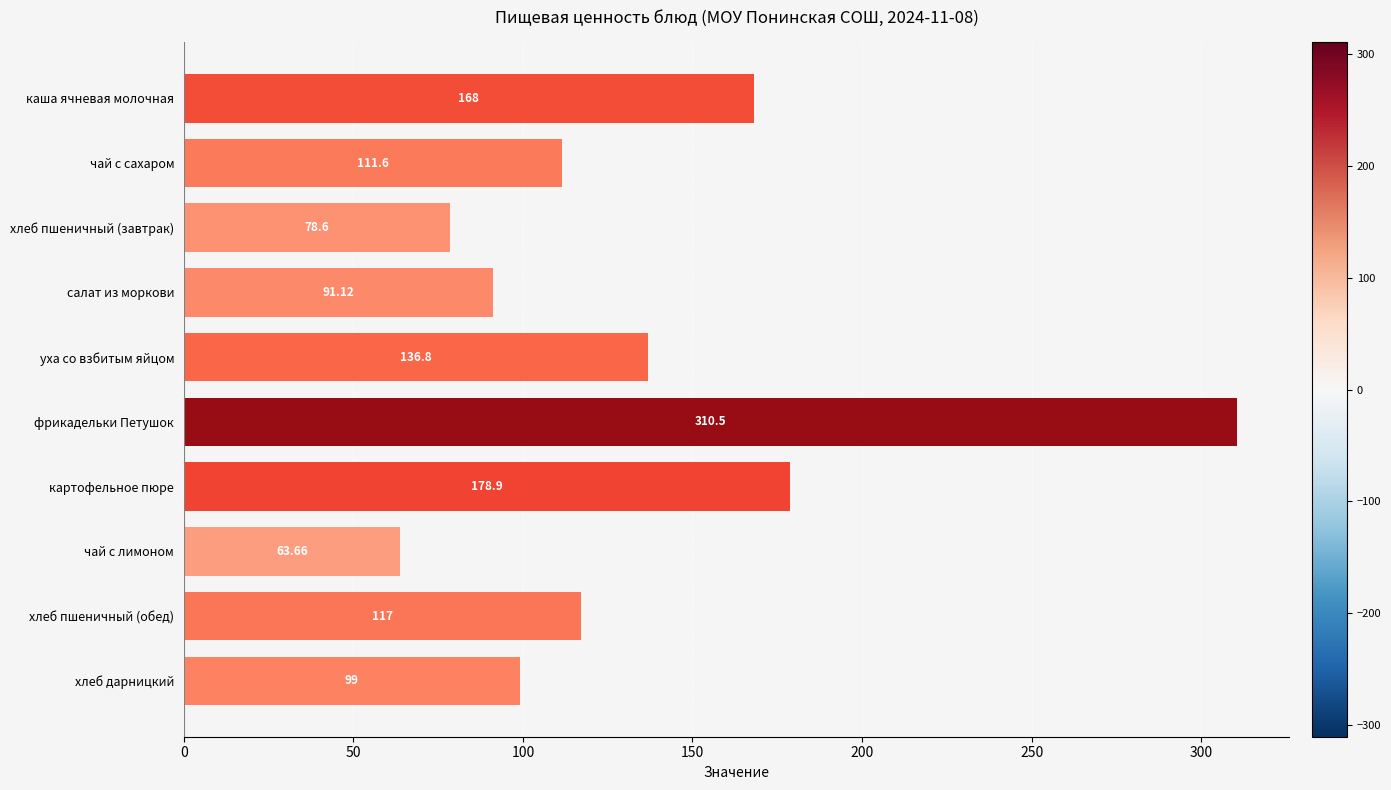

What is the maximum value shown in the chart?

310.5